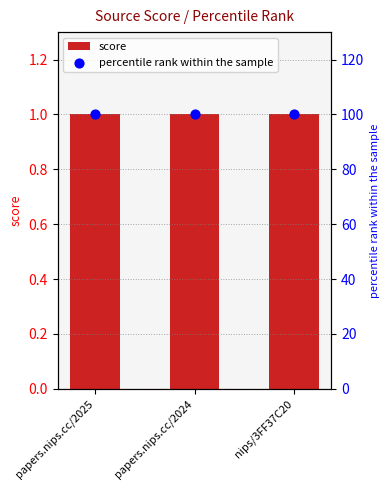

Which series reaches the maximum Y coordinate?

percentile rank within the sample